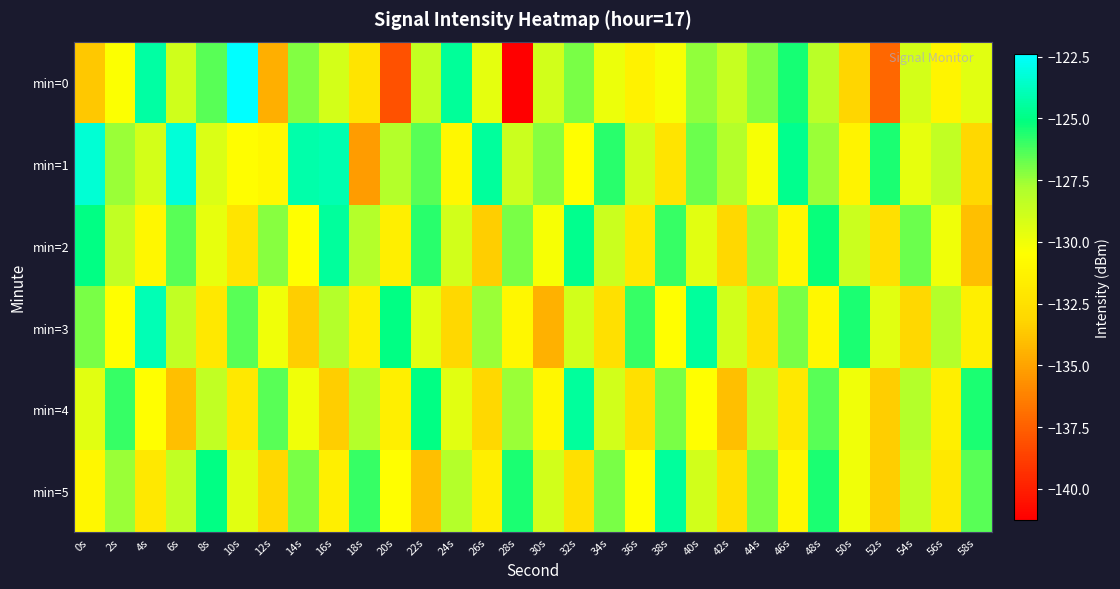

What is the total value across all series at 18s?

-781.0